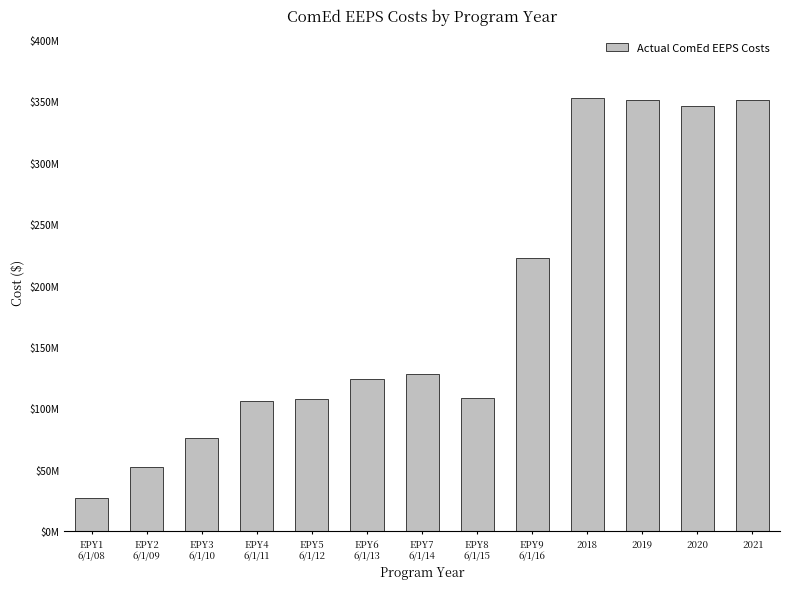

List the labels in order of value, smallest first.

EPY1
6/1/08, EPY2
6/1/09, EPY3
6/1/10, EPY4
6/1/11, EPY5
6/1/12, EPY8
6/1/15, EPY6
6/1/13, EPY7
6/1/14, EPY9
6/1/16, 2020, 2021, 2019, 2018